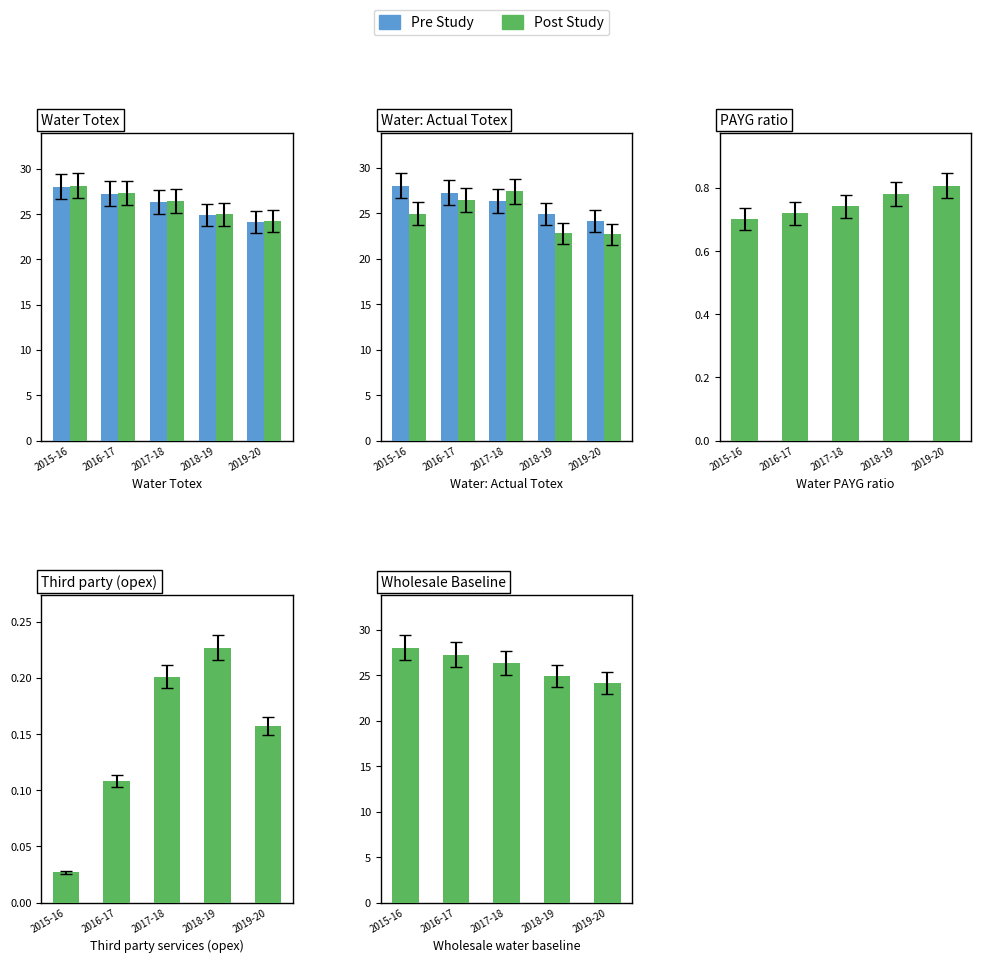

How many series are shown in this chart?

2